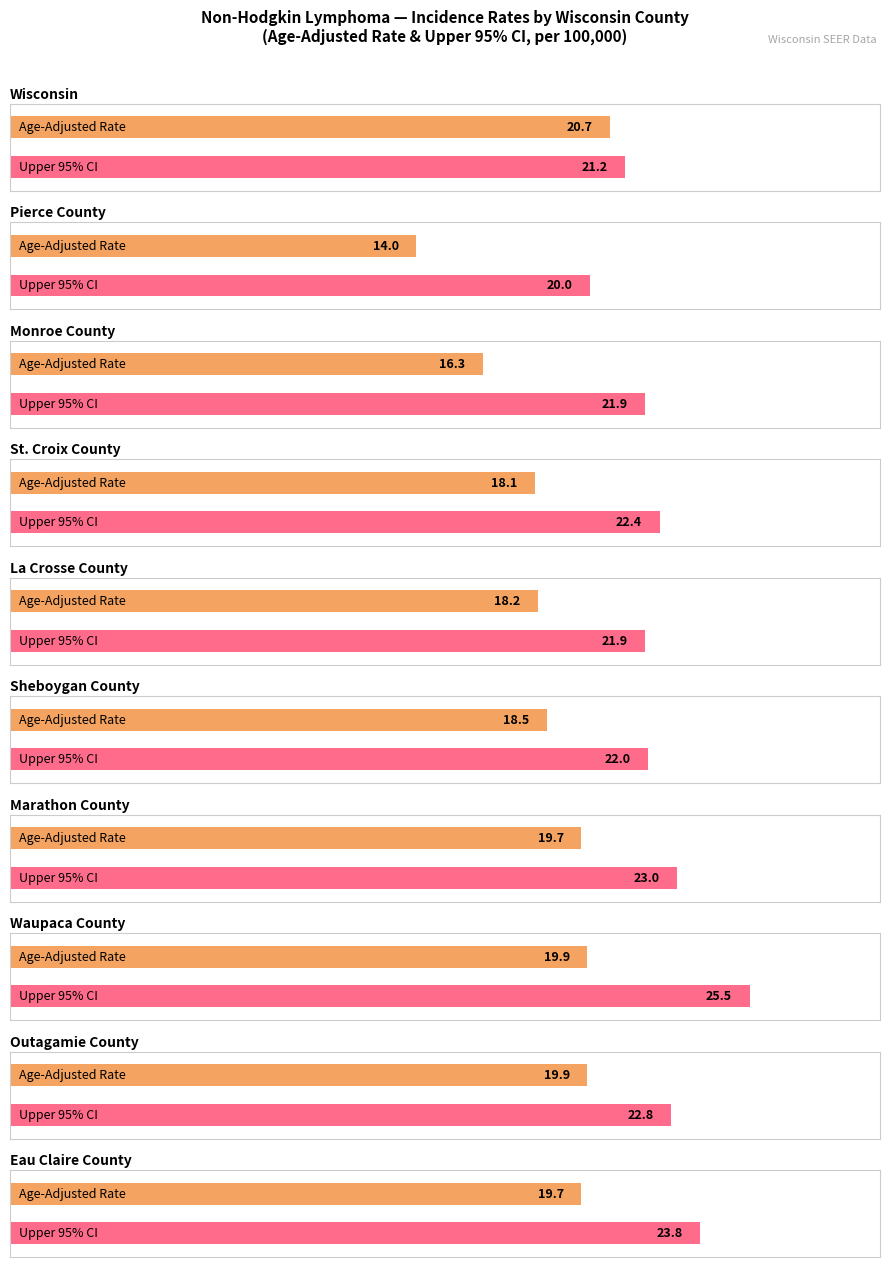

What is the label of the 4th bar from the right?

Marathon County